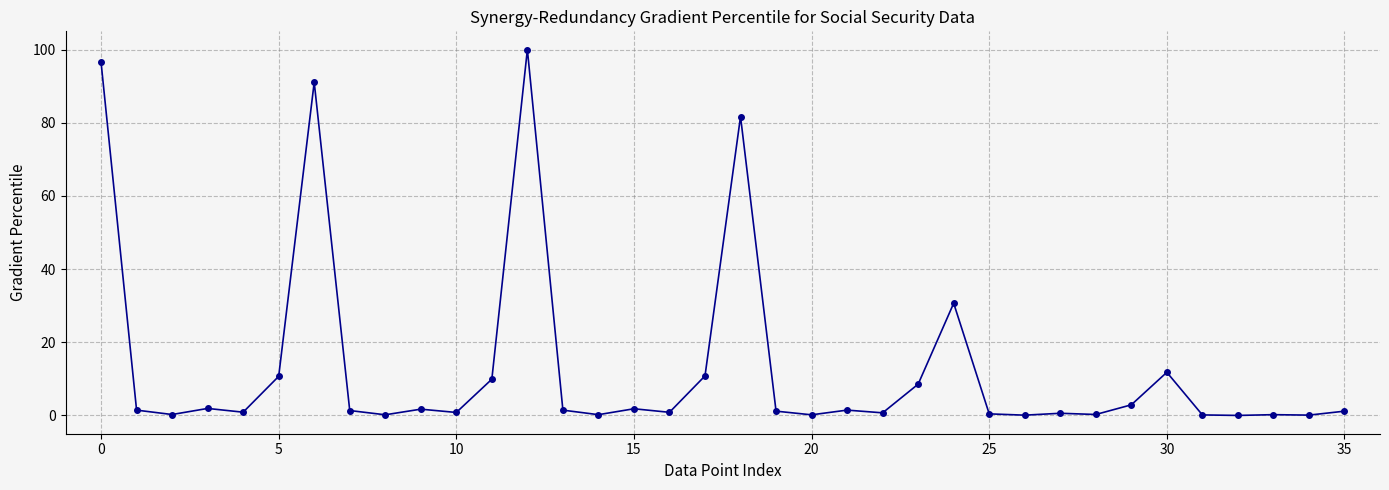

How many distinct data groups are displayed?

1